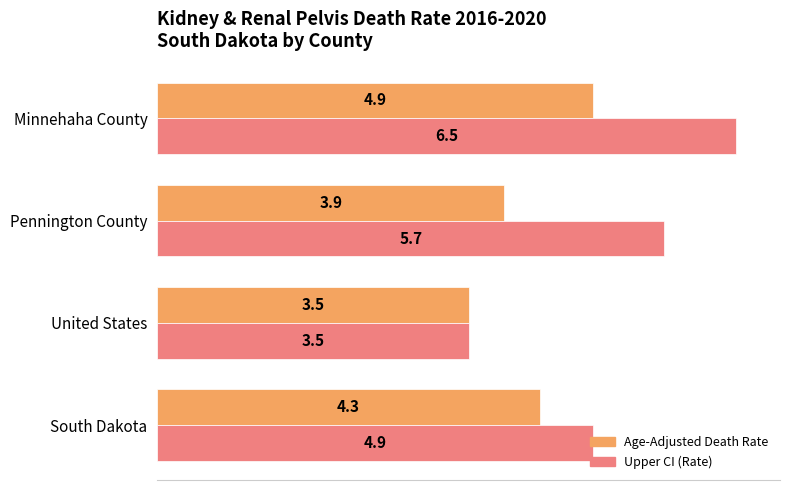

Rank the series by their maximum value, from lowest to highest.

Age-Adjusted Death Rate, Upper CI (Rate)